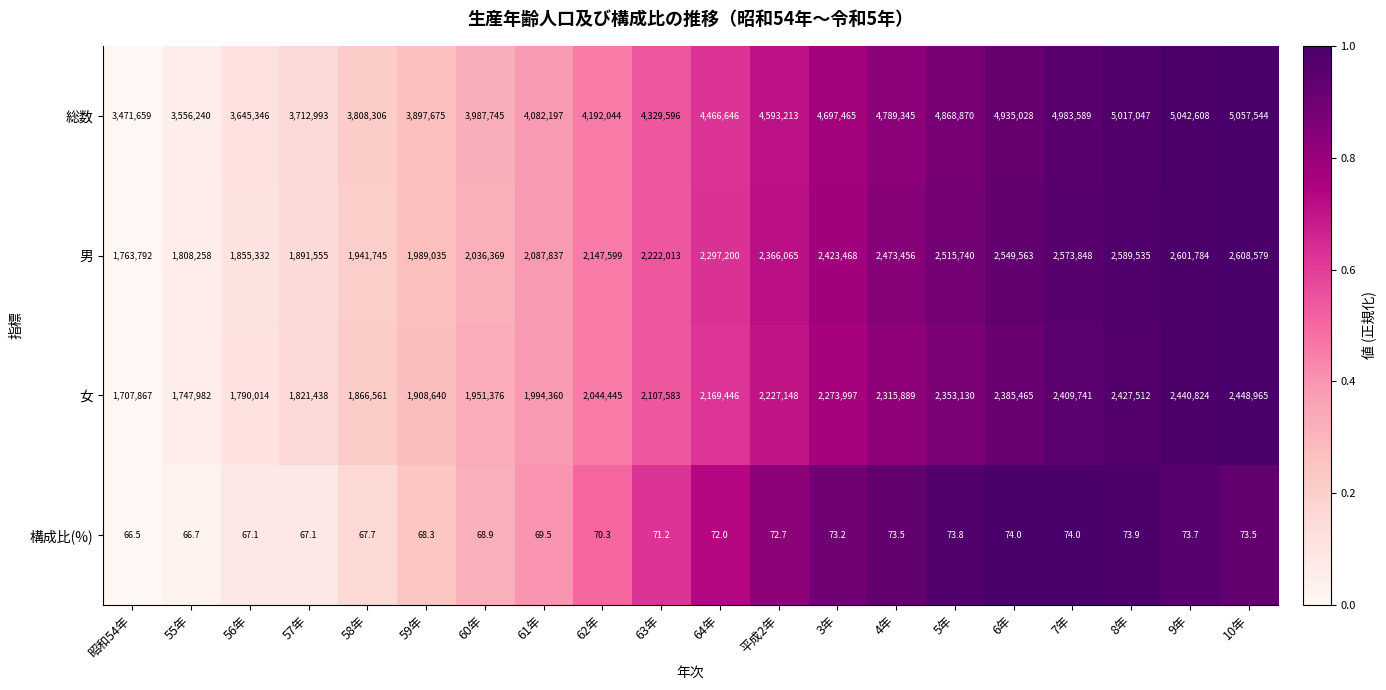

What is the minimum value for 男?

1763792.0